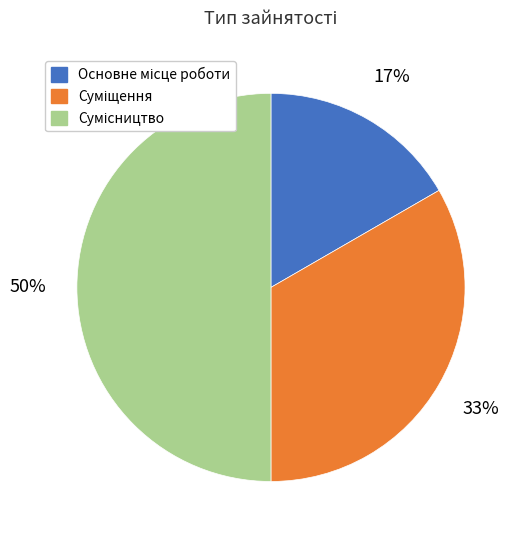

To the nearest percent, what is the difference between the largest and smallest slice percentages?

33%